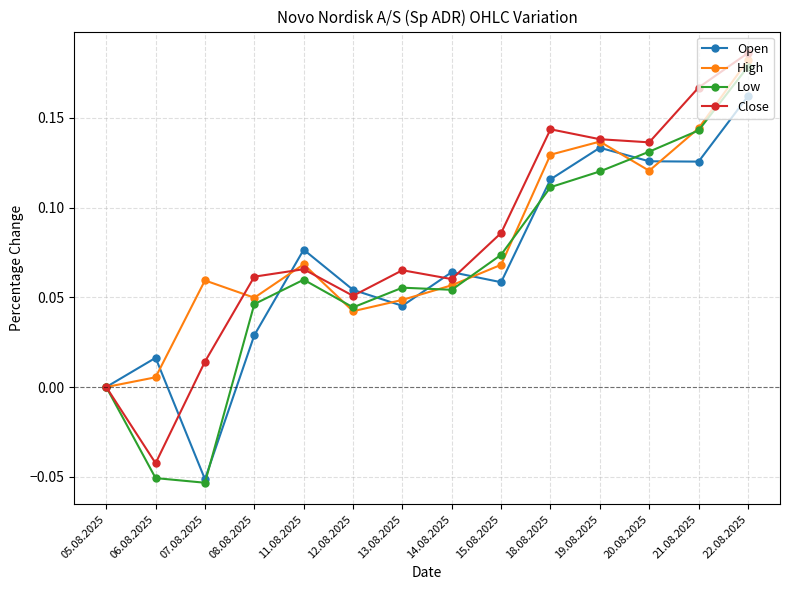

At which category is the sum across all series the highest?

22.08.2025